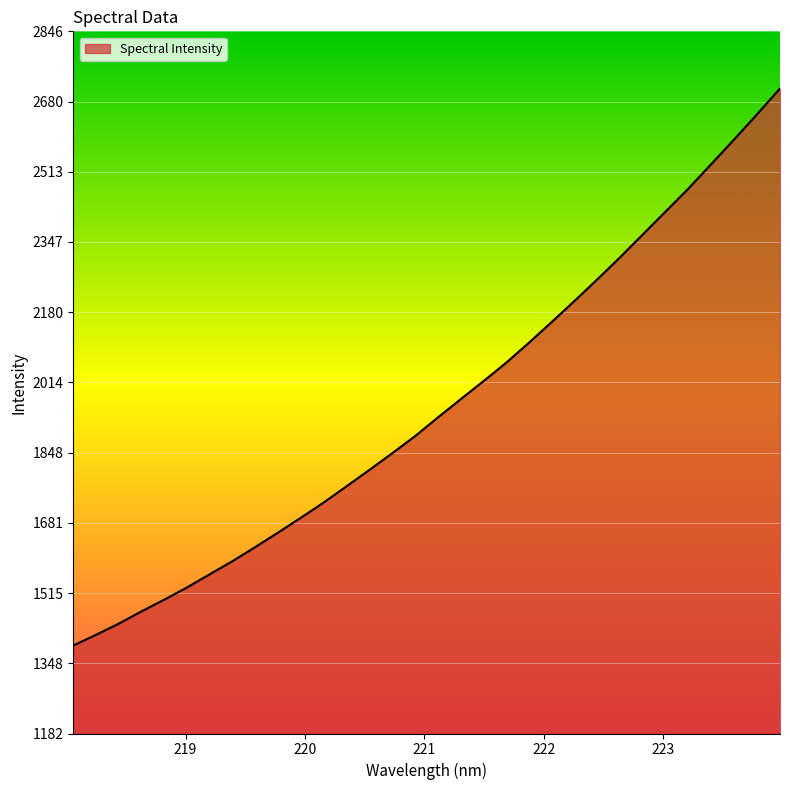

What is the maximum value shown in the chart?

2710.6